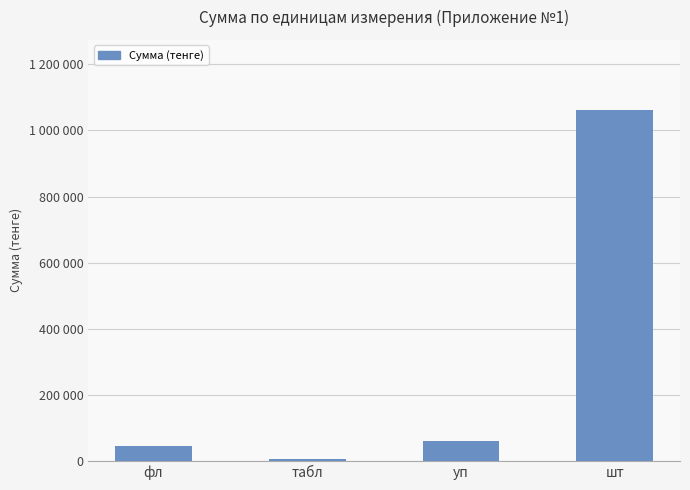

What is the maximum value shown in the chart?

1062050.0